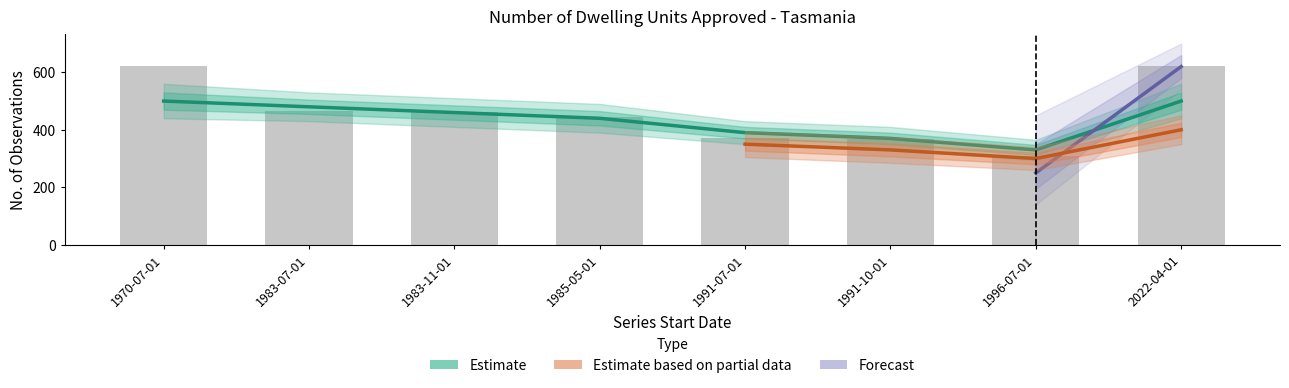

Reading left to right, extract all data points from this chart.

622	466	462	444	370	367	310	622